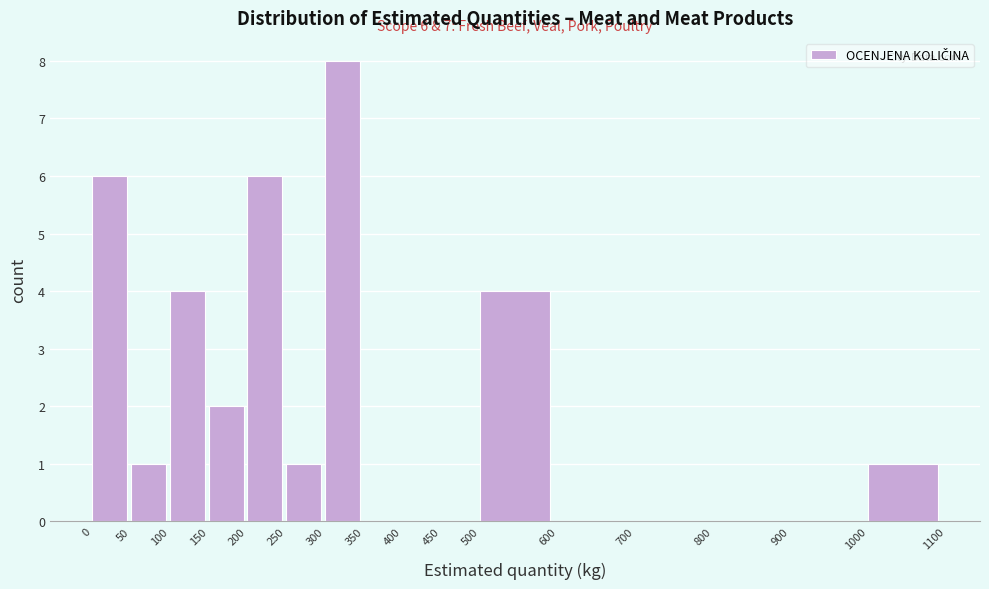

Which range on the x-axis has the tallest bar?

300 to 350